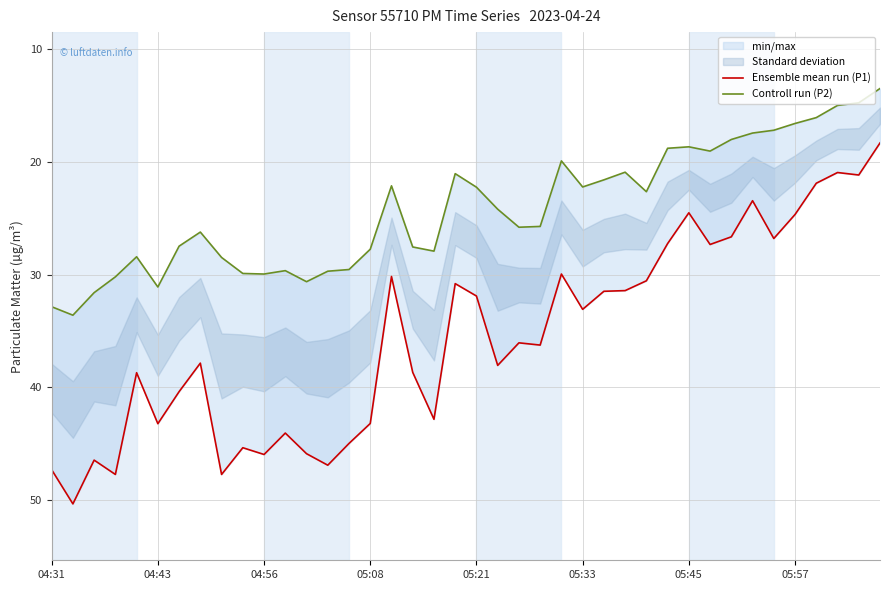

How many categories are shown in the chart?

40